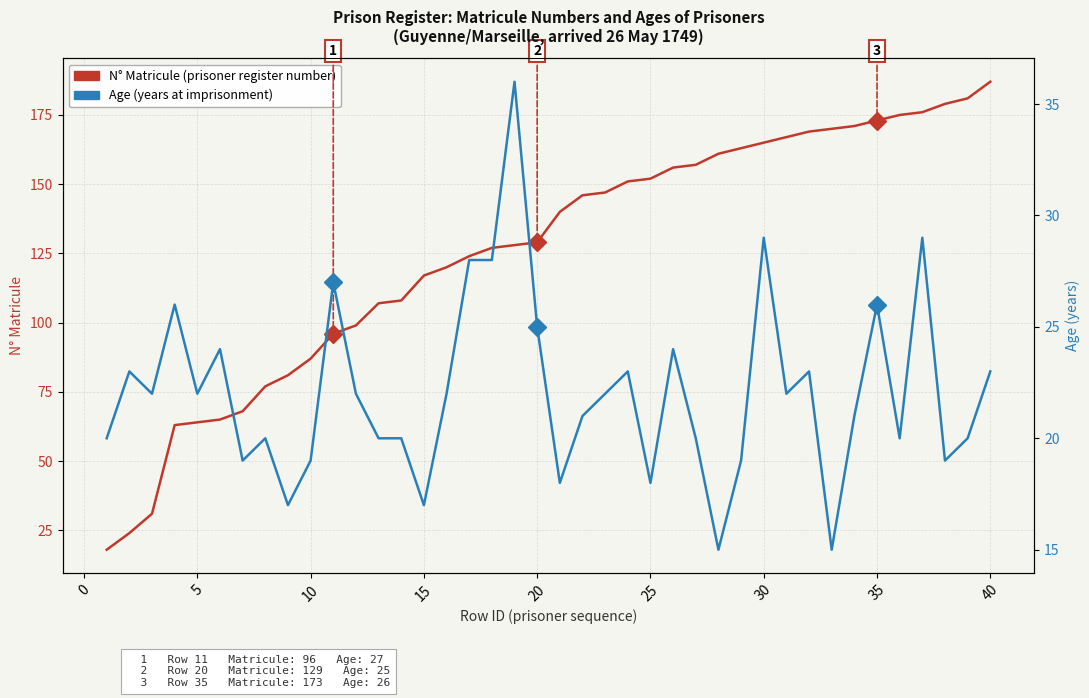

Count the number of data series in this chart.

2